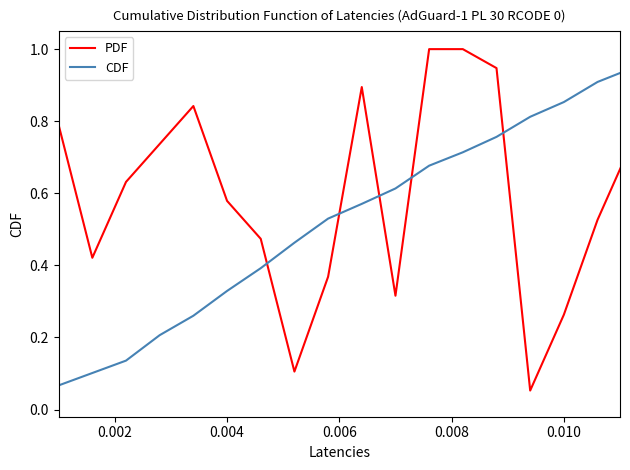

Rank the series by their average value, from lowest to highest.

CDF, PDF